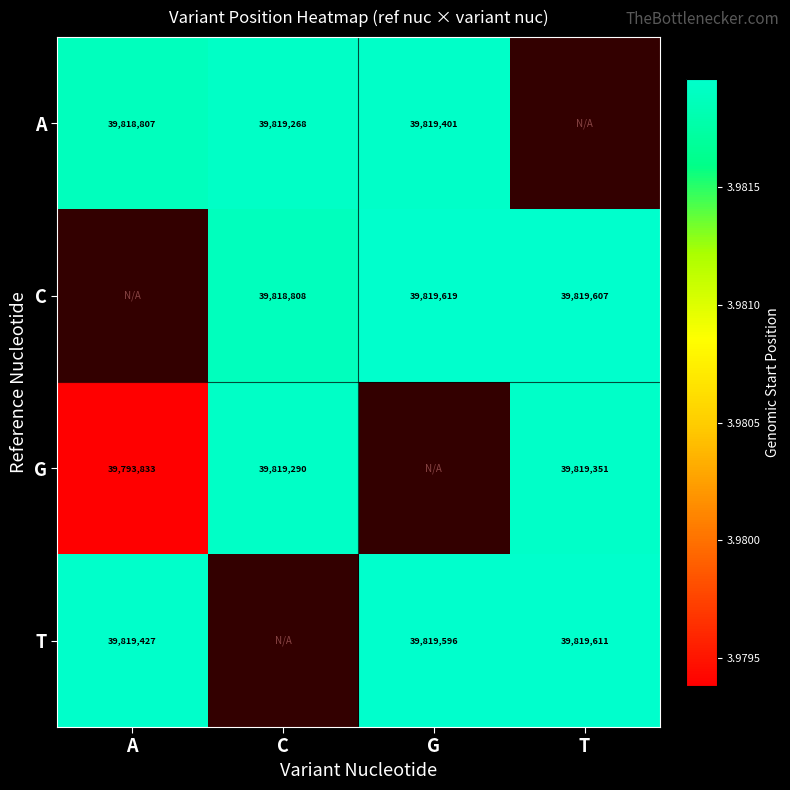

True or false: C has a value of 39819619 at G.

True